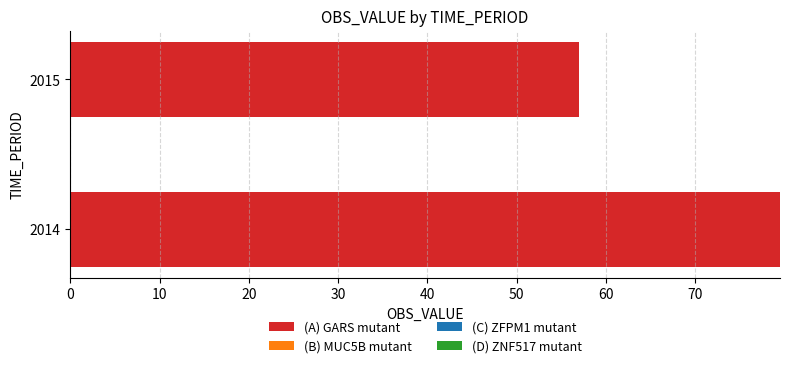

How many bars are there in total?

2